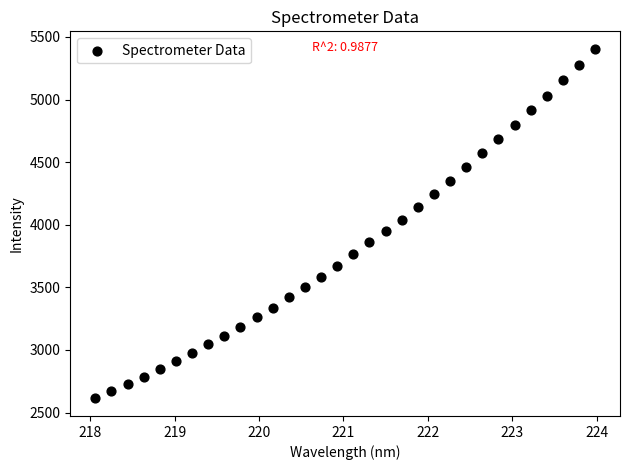

What is the range of X values (max minus min)?

5.9